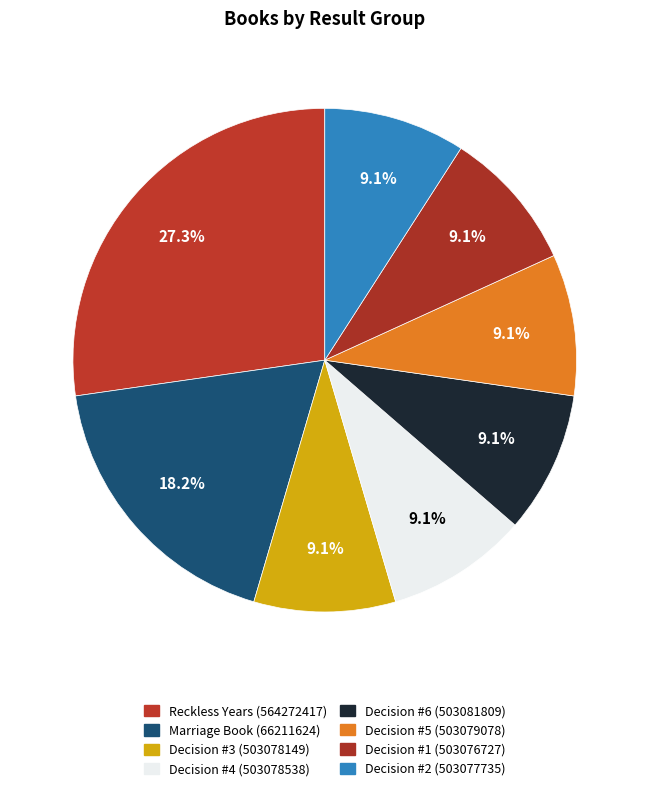

Is there a majority slice in this chart?

No